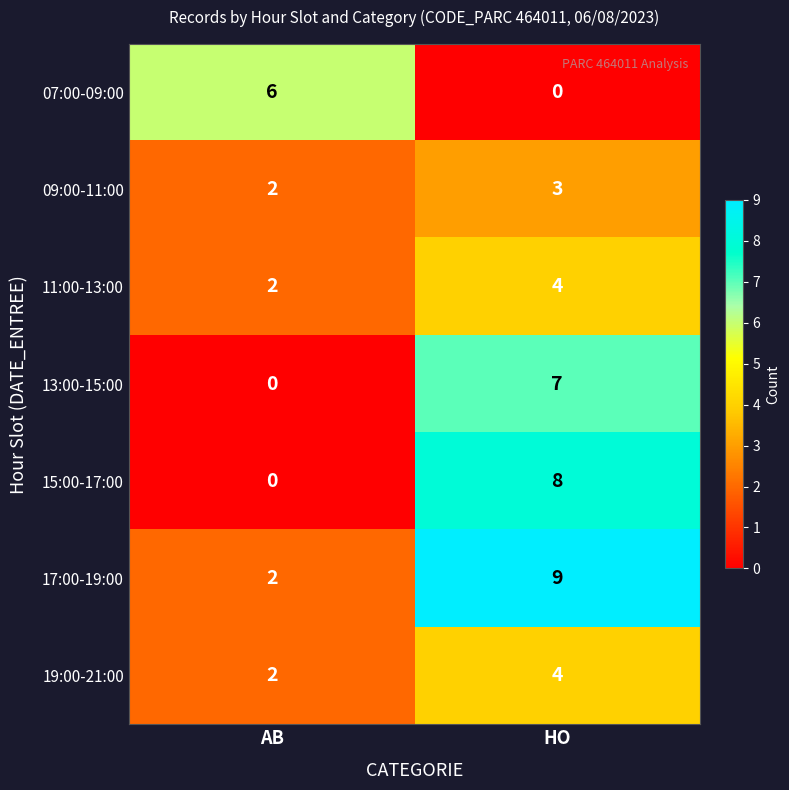

Where is 09:00-11:00 nearest to the value 2?

AB